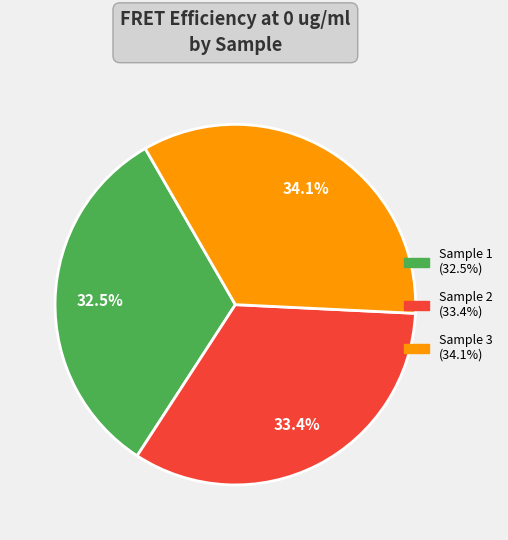

How much of the chart is everything except Sample 3?

65.9%